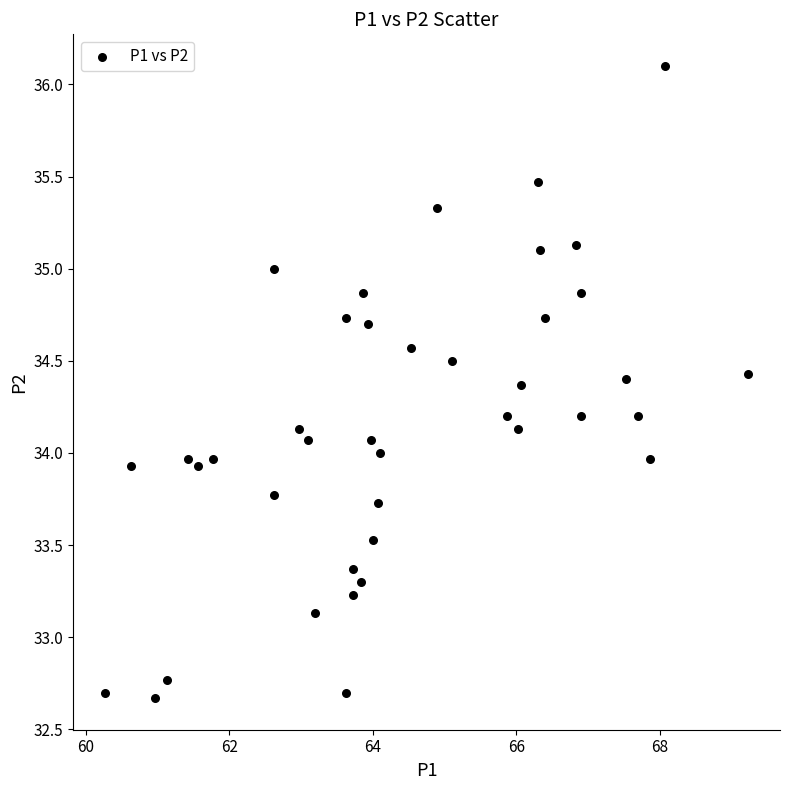

What is the range of X values (max minus min)?

9.0